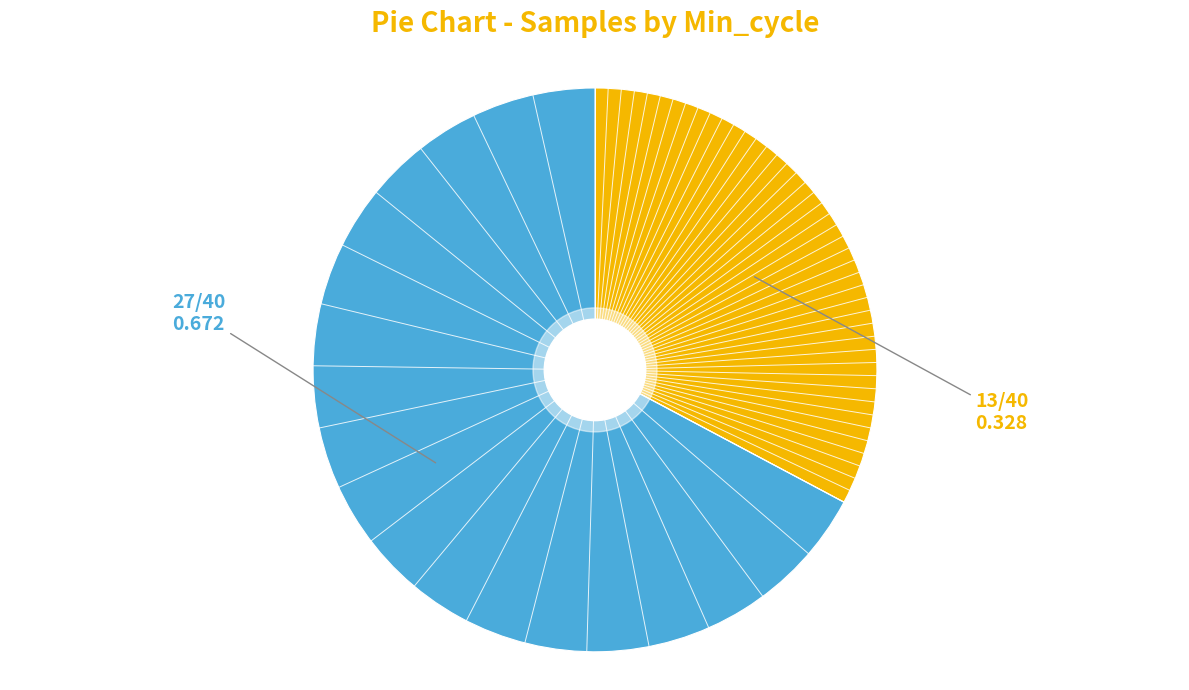

Does any single category account for the majority?

Yes